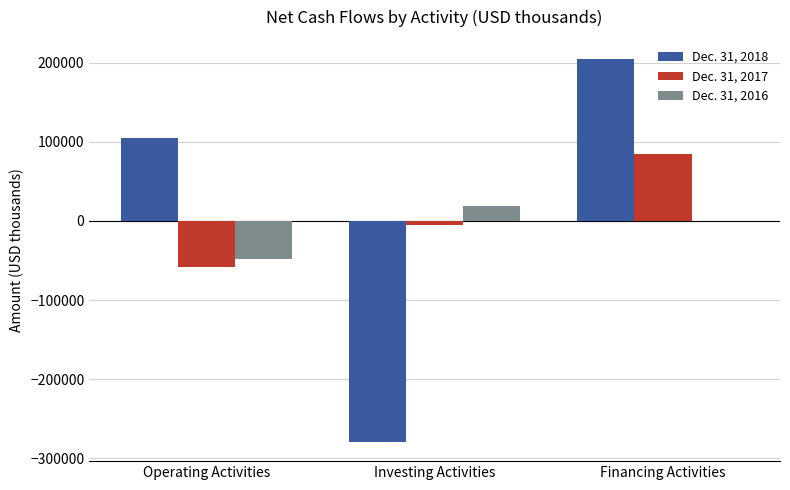

Which label corresponds to the largest value in the chart?

Financing Activities